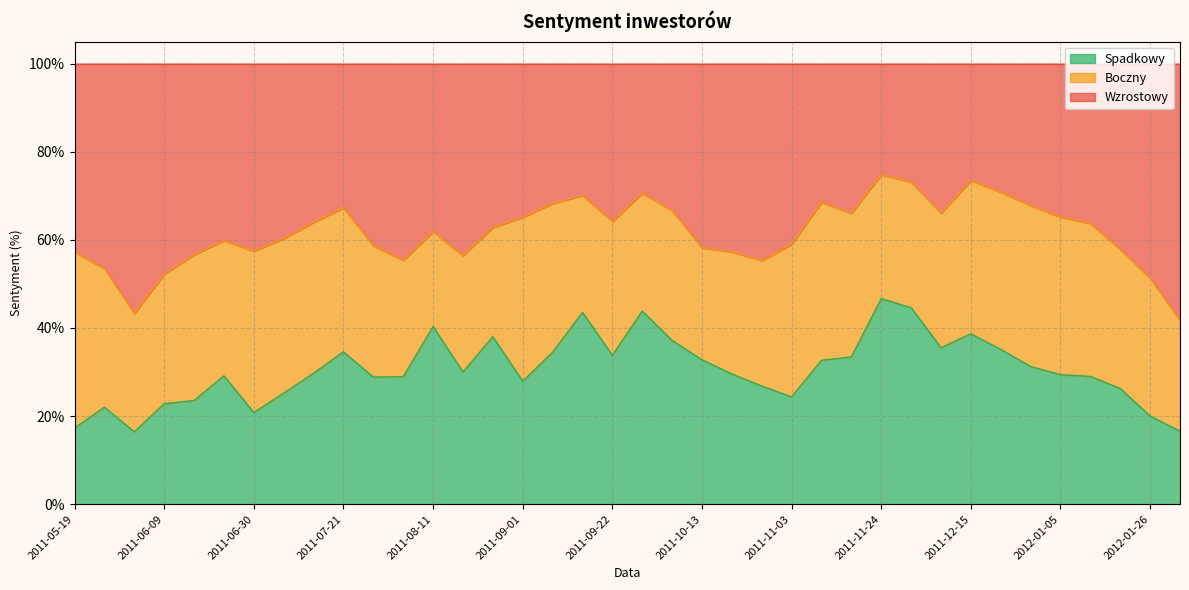

The Wzrostowy series shows 1.0 at 2011-12-08. True or false?

False